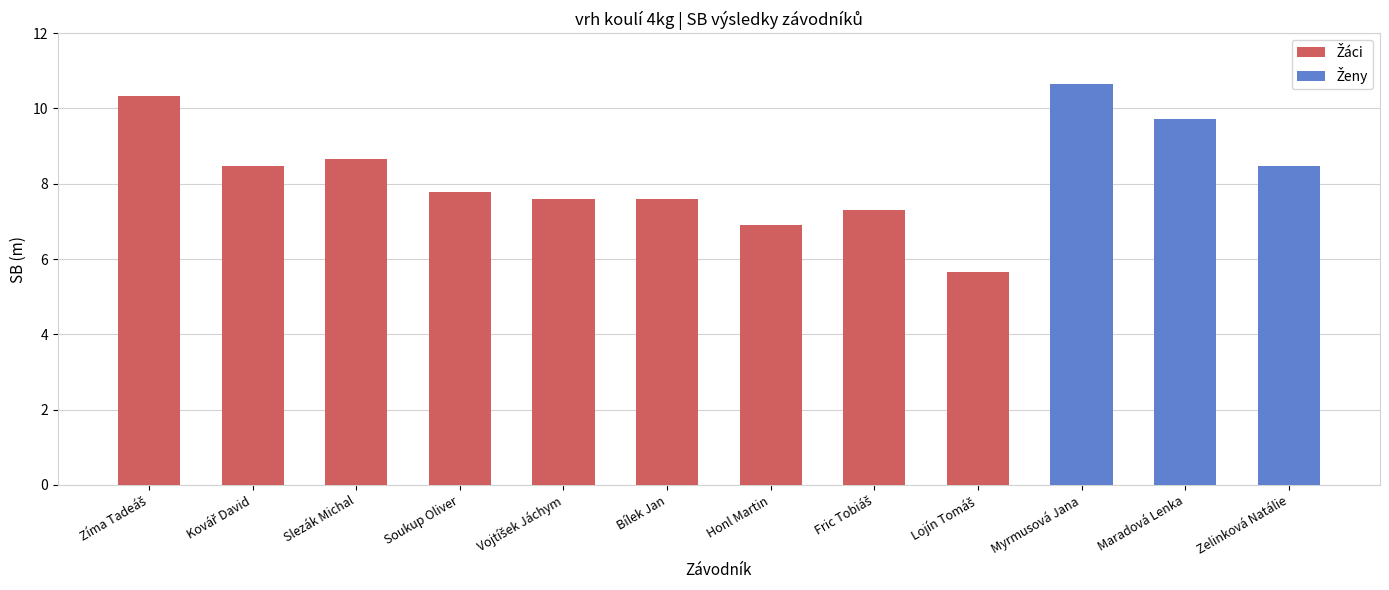

What is the label of the 10th bar from the right?

Slezák Michal